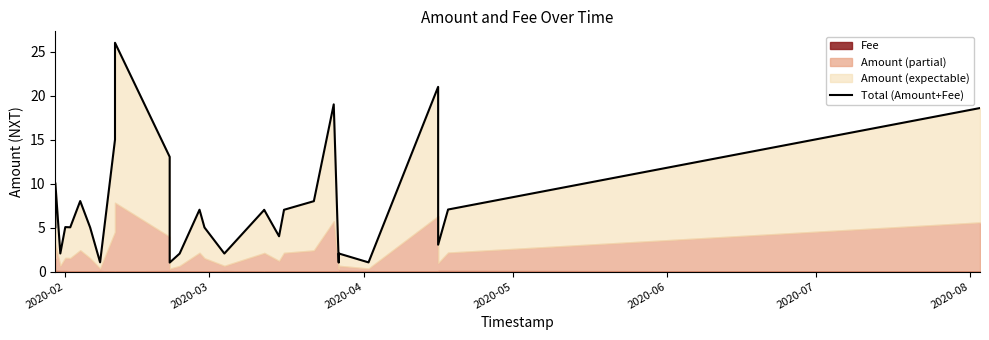

Reading right to left, transcribe all the data shown in this chart.

18.6	7.1	3.1	21.0	1.0	2.1	1.0	19.0	8.0	7.0	4.0	7.0	7.0	2.1	5.0	7.0	2.0	1.0	13.1	26.0	15.0	1.1	5.0	8.0	5.0	5.1	2.1	10.1	5.1